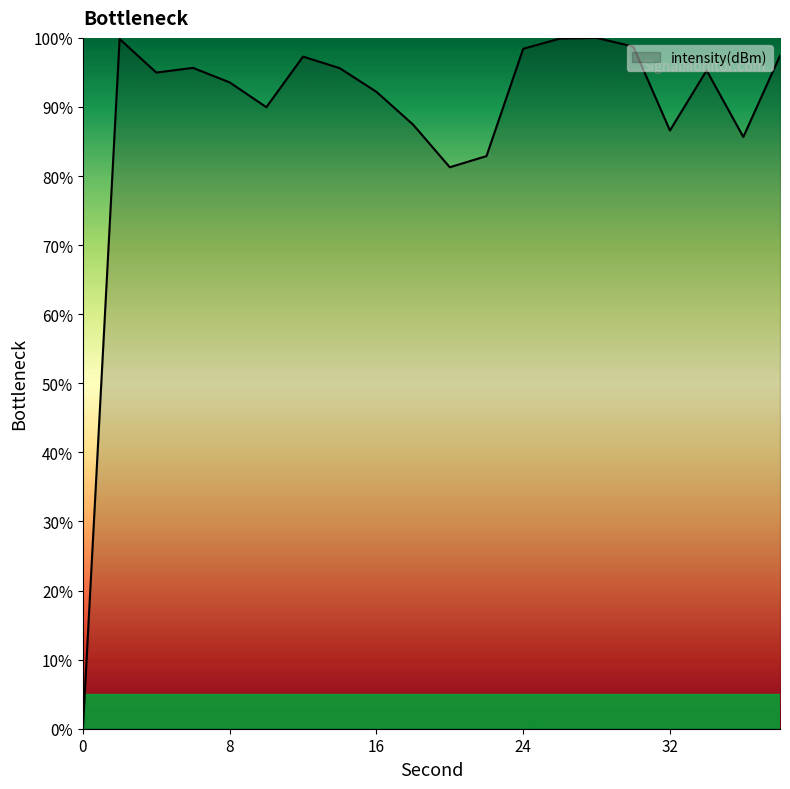

What is the difference between the maximum and minimum values?

100.0